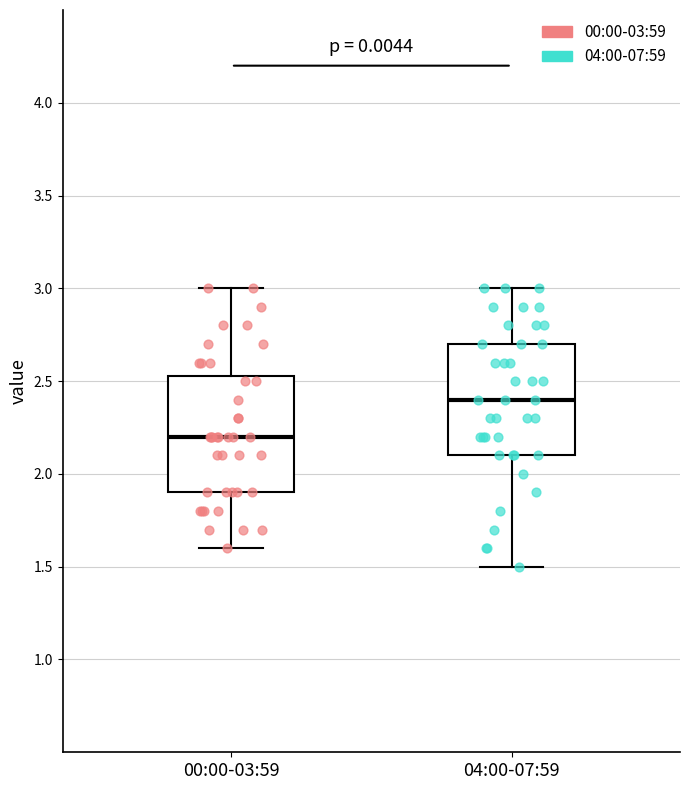

Reading left to right, transcribe this box plot: for each box, give where its median line is, the range the box spans, and where its two whiskers end, as read against the y-axis. The values are not printed on the chart, so give them approximately, as read against the axis.

00:00-03:59: median 2.20, box 1.90 to 2.55, whiskers 1.60 to 3.00
04:00-07:59: median 2.40, box 2.10 to 2.70, whiskers 1.50 to 3.00